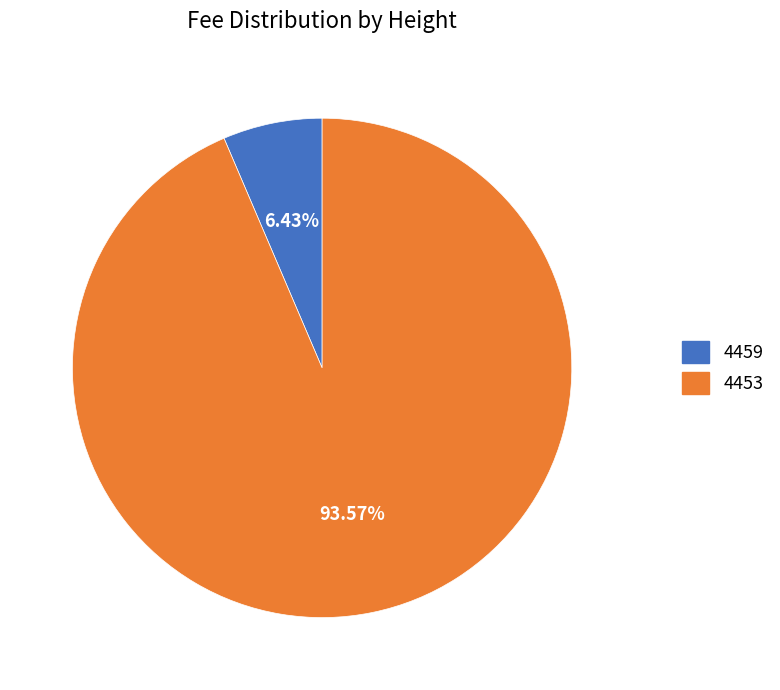

True or false: 4459 accounts for 1% of the total.

False